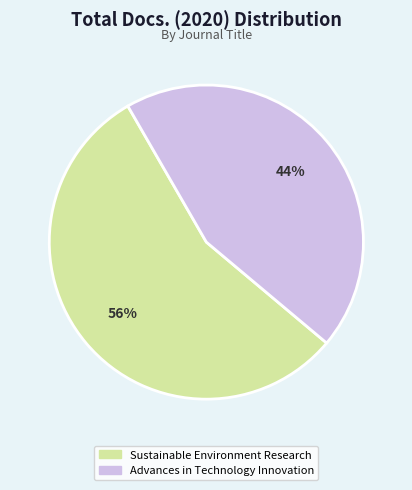

How many slices are in this pie chart?

2